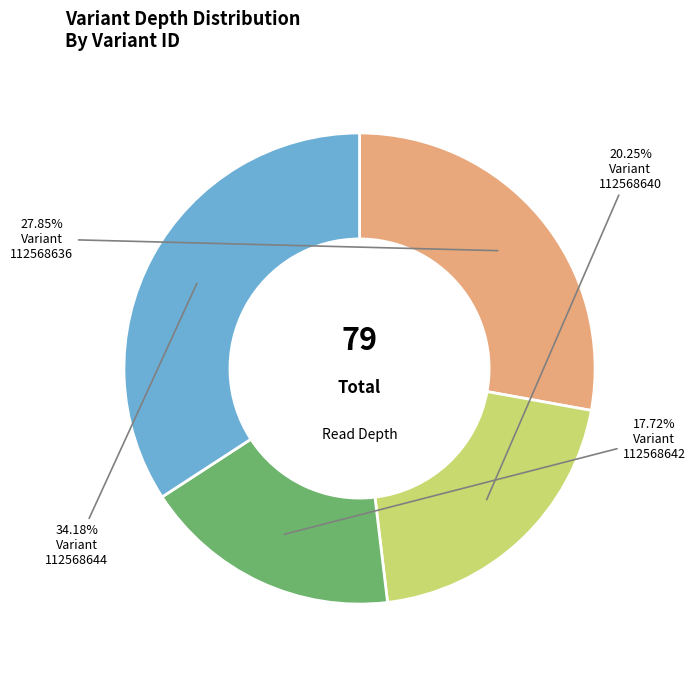

To the nearest percent, what is the difference between the largest and smallest slice percentages?

16%